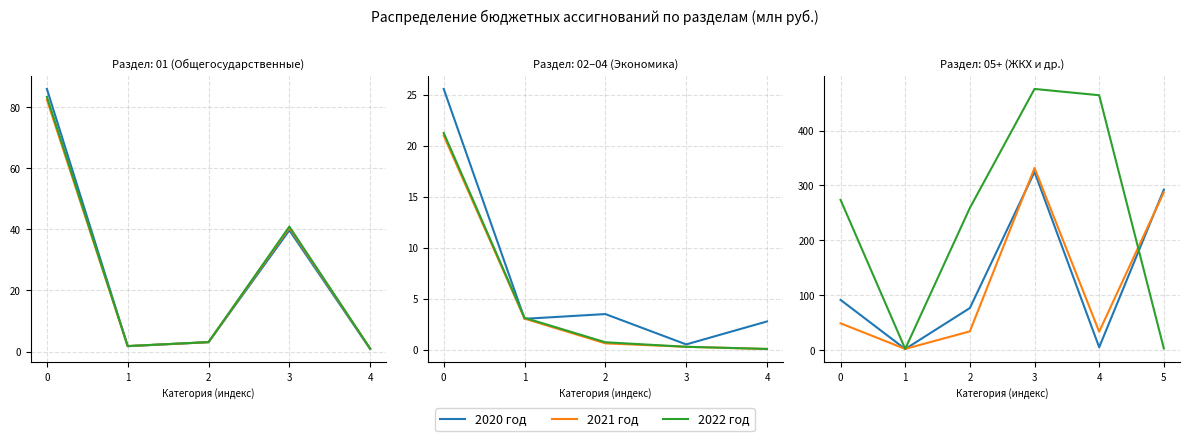

Which series changed the most between 0 and 4?

2022 год